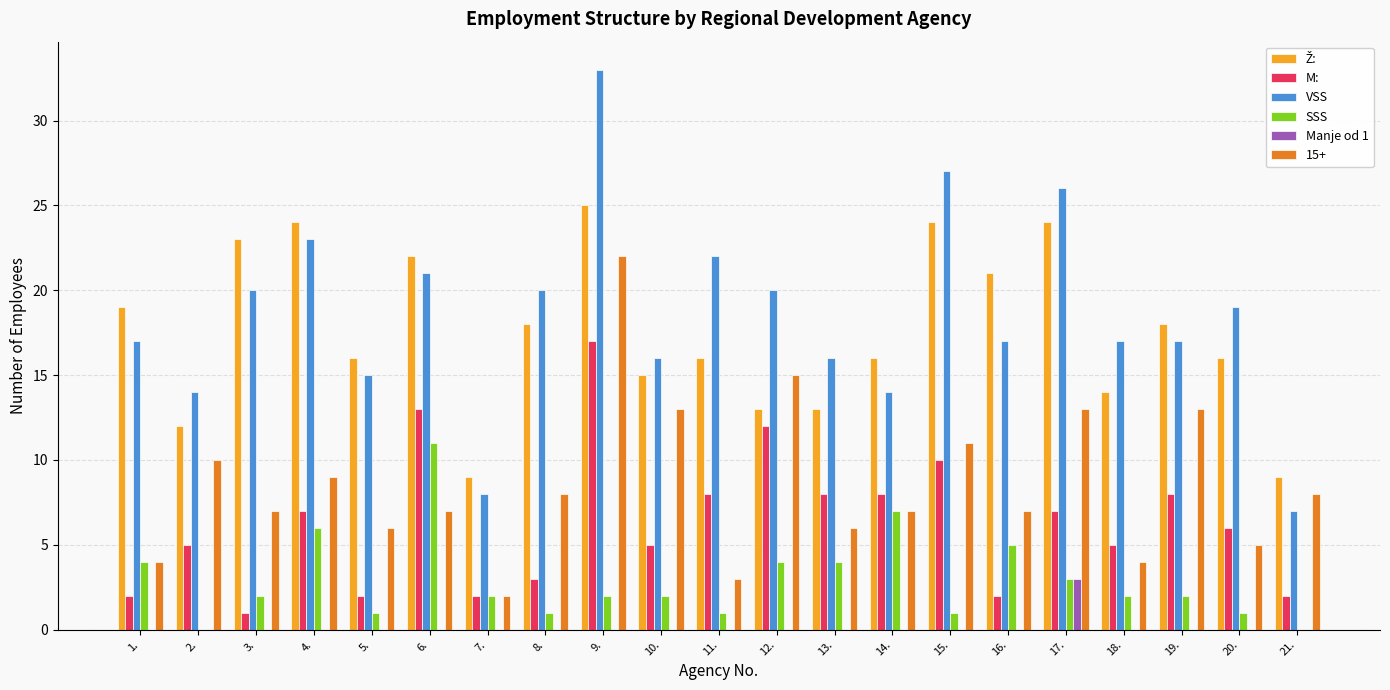

How many categories are shown in the chart?

21